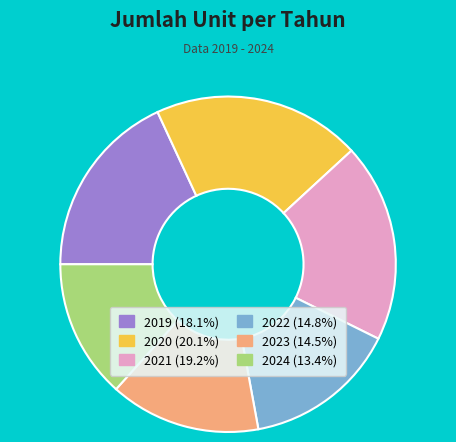

Approximately how many times larger is the value at 2023 compared to 2020?

0.7